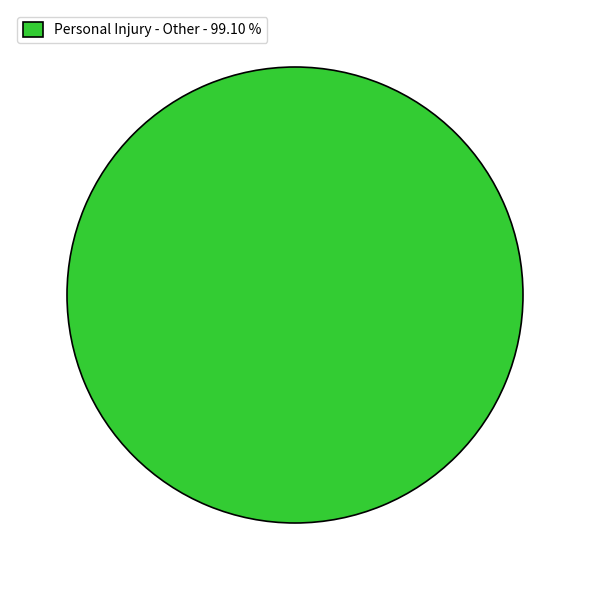

Rank the categories by value from lowest to highest.

Personal Injury - Other - 99.10 %